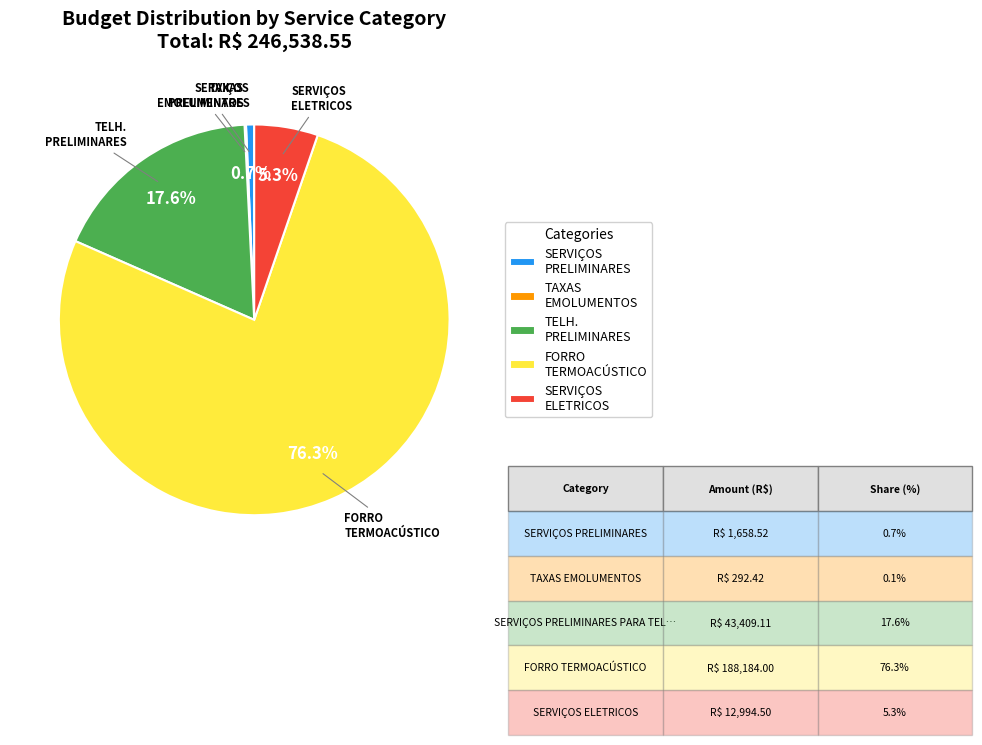

Does any single category account for the majority?

Yes